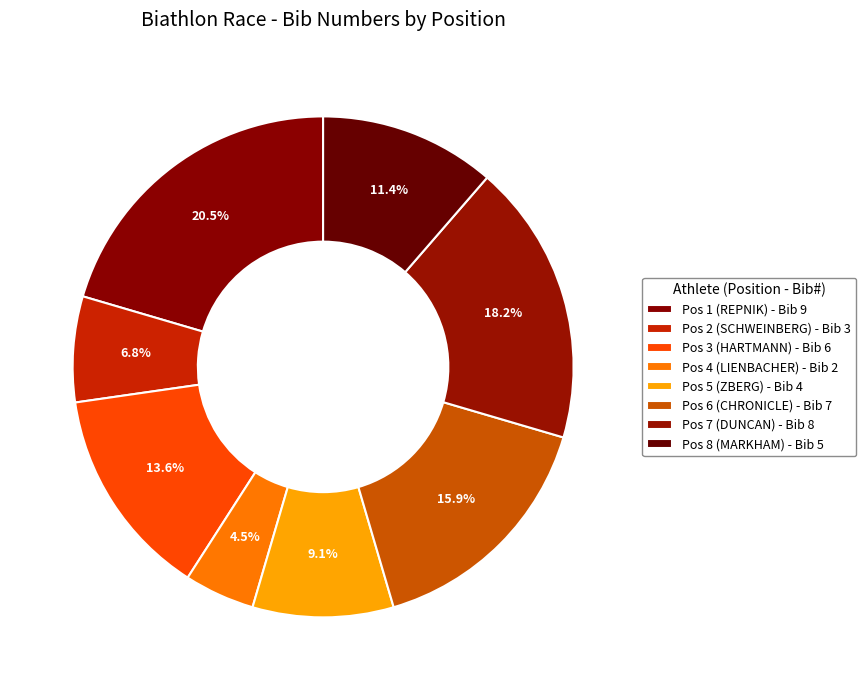

The Pos 6 (CHRONICLE) slice represents 16% of the pie. True or false?

True